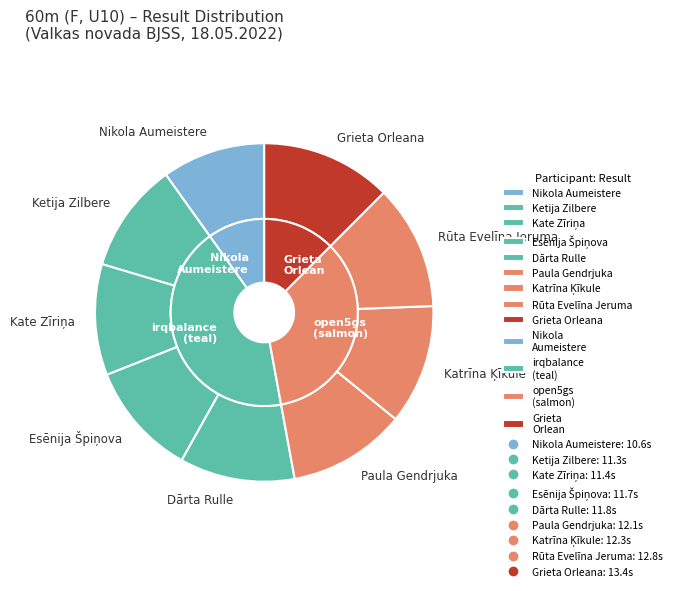

Between Dārta Rulle and Grieta Orleana, which is larger?

Grieta Orleana